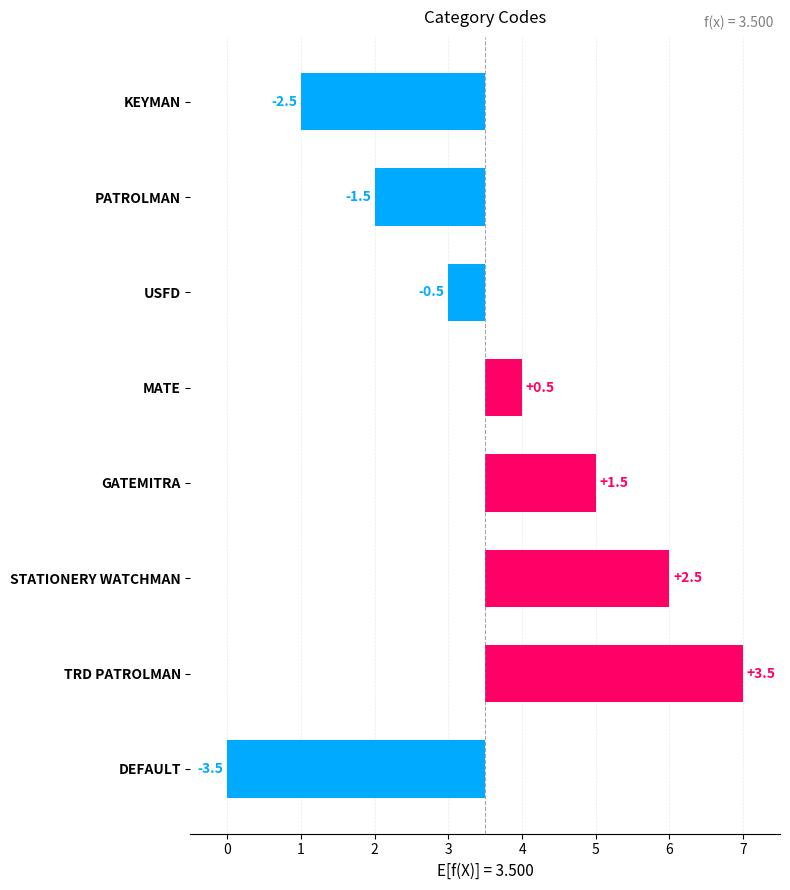

What is the maximum value shown in the chart?

3.5